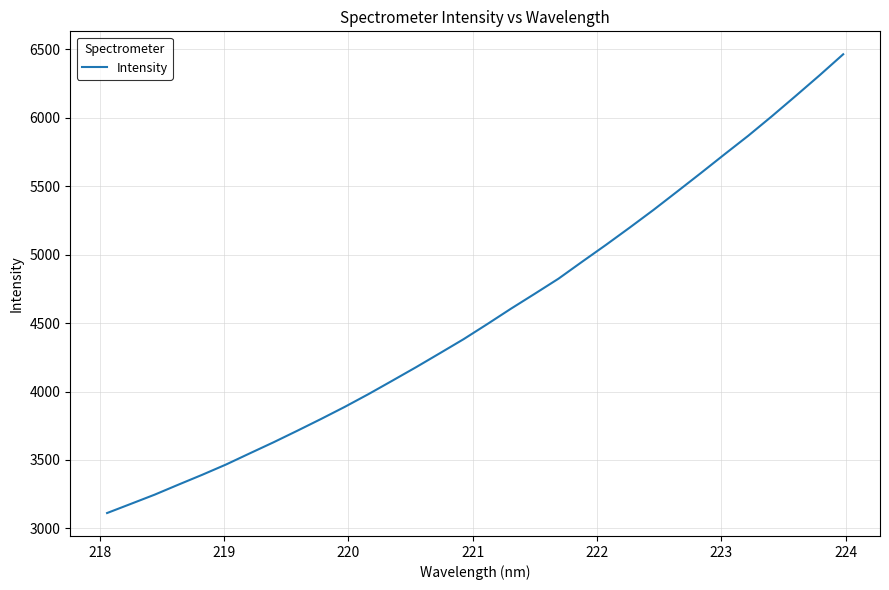

What is the minimum value shown in the chart?

3112.8